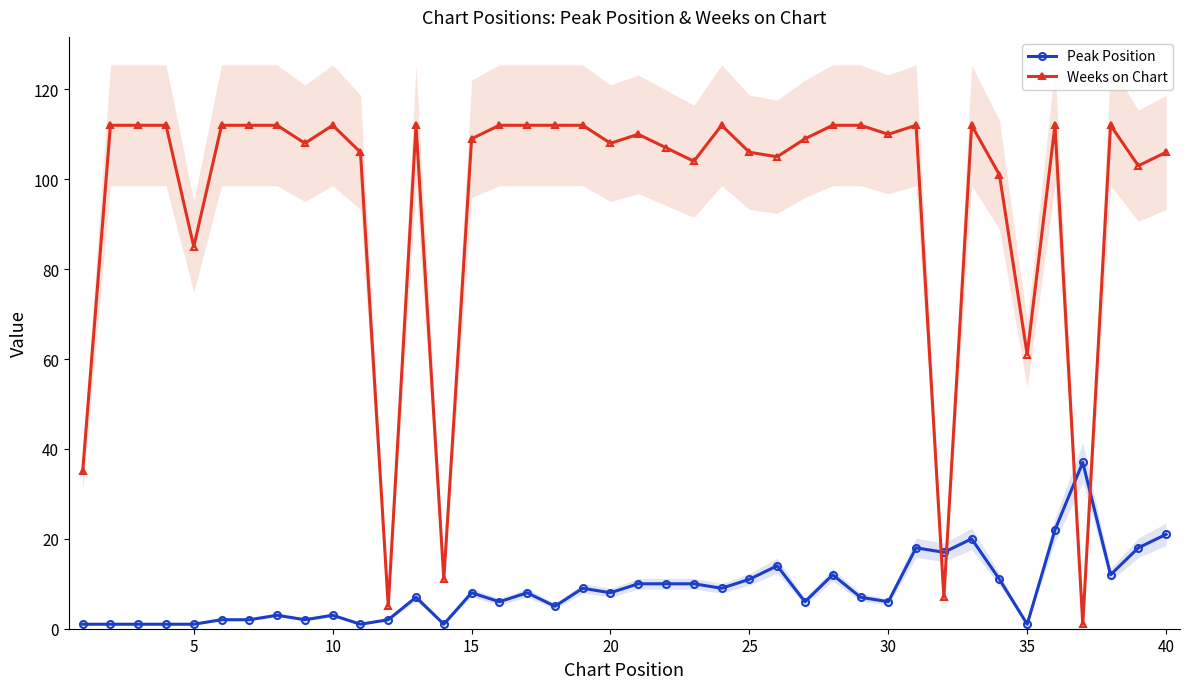

True or false: Peak Position has a value of 21 at 40.

True